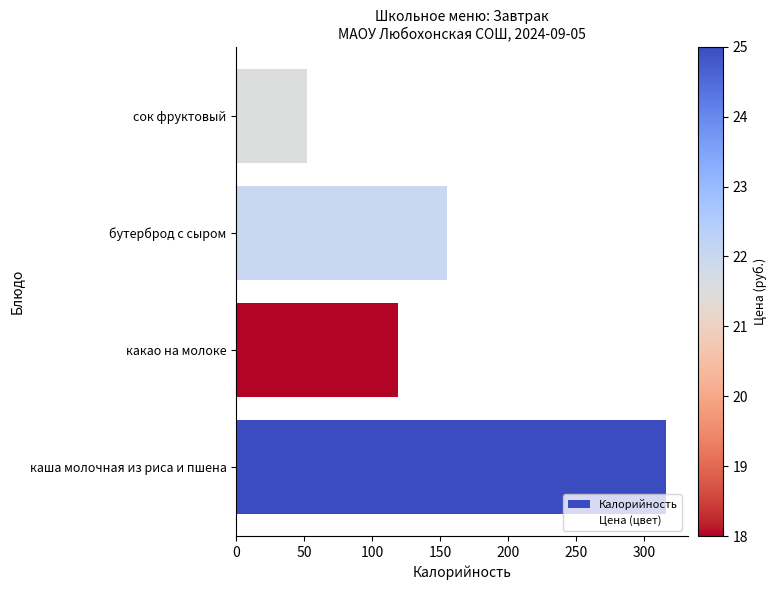

Is it true that the value at какао на молоке is 173.3?

False